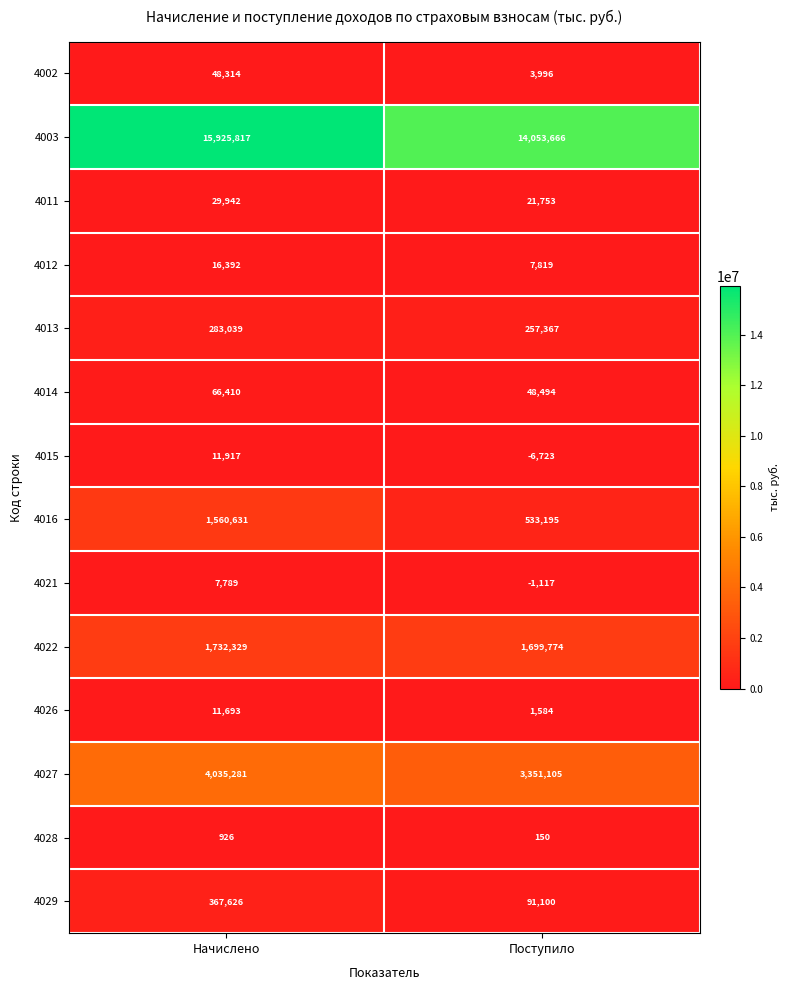

The 4029 series shows 141169 at Поступило. True or false?

False